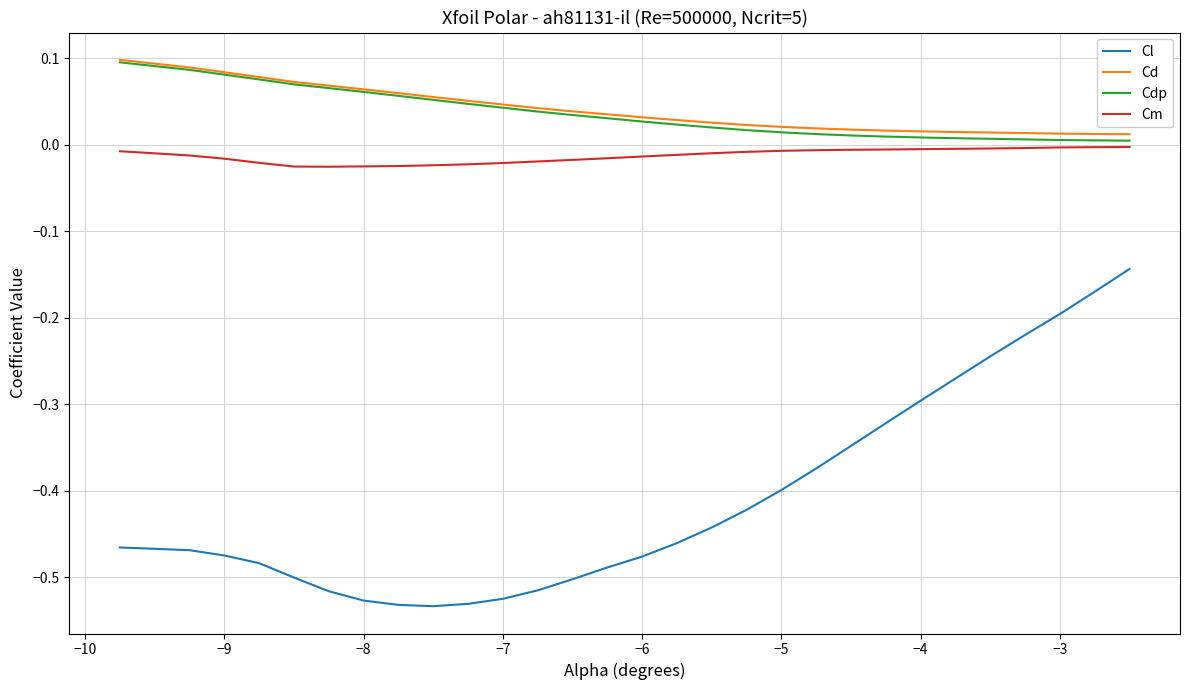

True or false: Cd and Cm cross at least once.

False